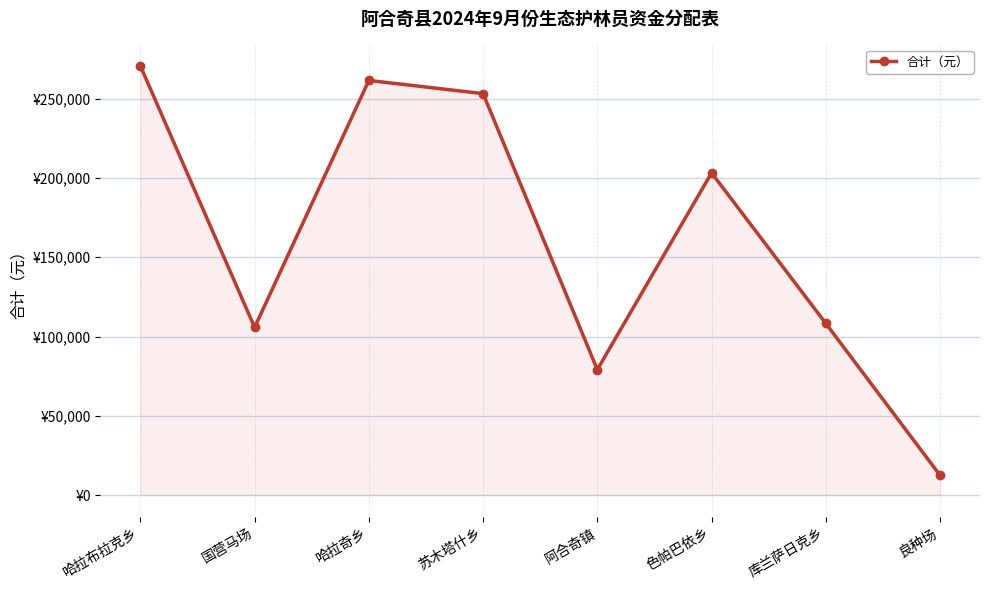

Is this an area chart (filled region under the line)?

Yes